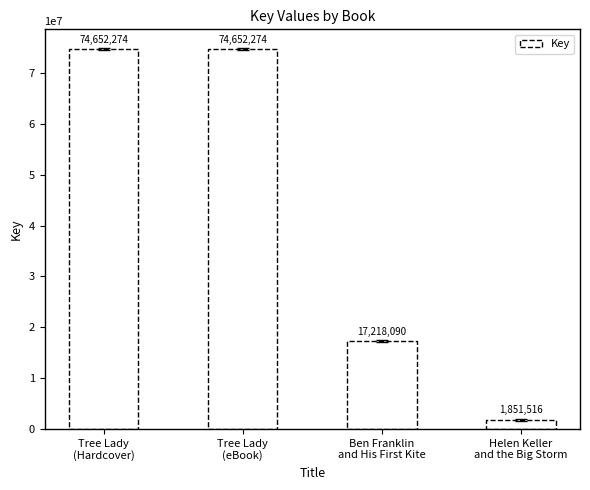

What is the difference between the second highest and minimum values?

72800758